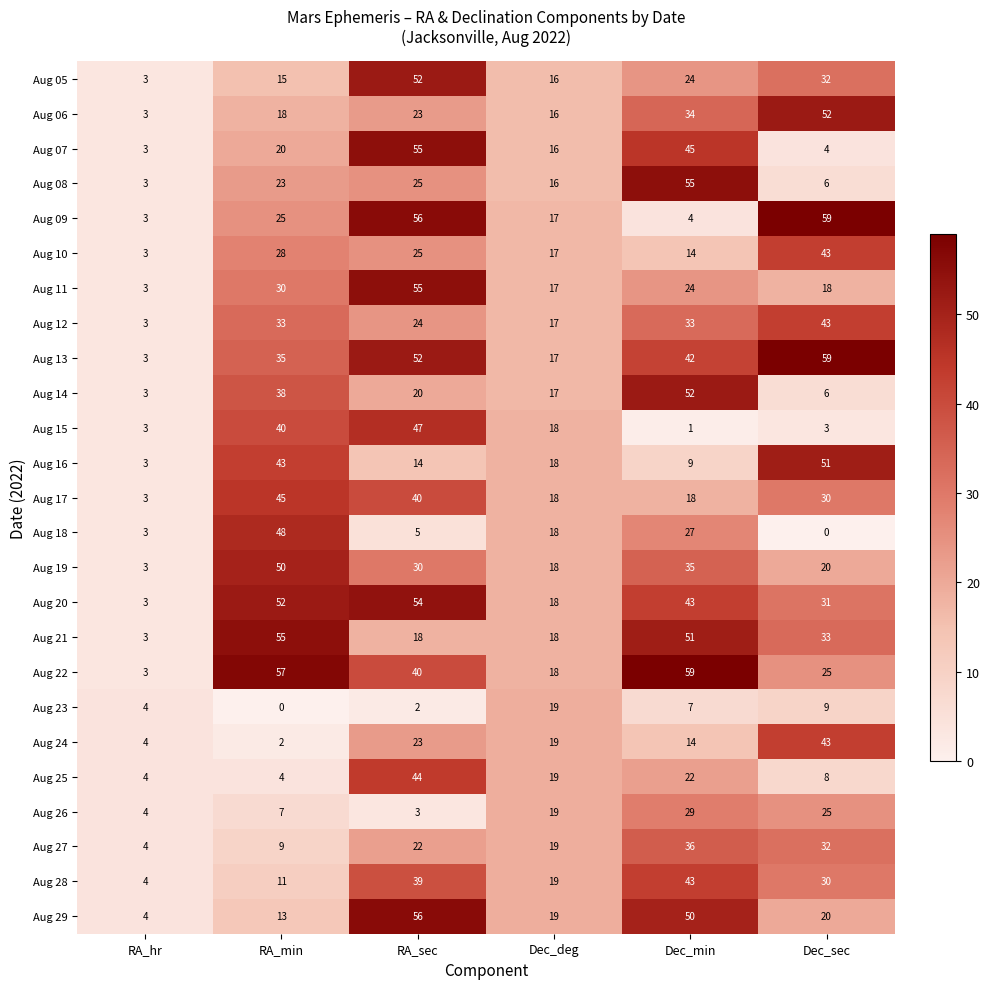

List the labels in order of Aug 22 value, largest first.

Dec_min, RA_min, RA_sec, Dec_sec, Dec_deg, RA_hr